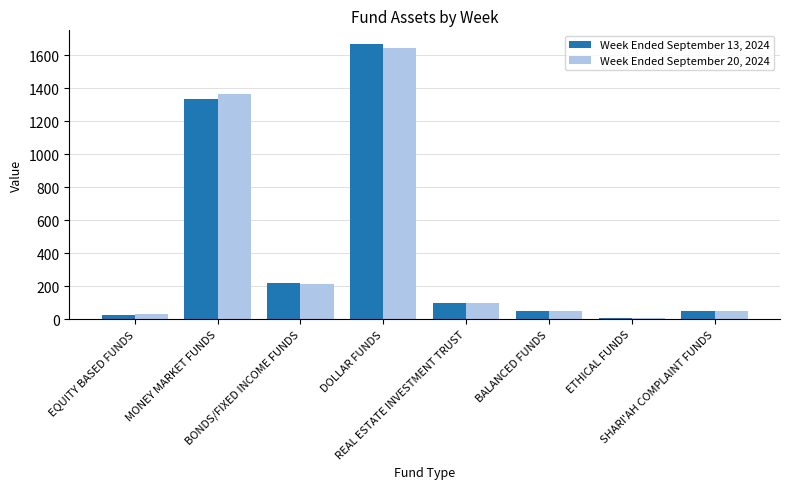

What is the maximum value for Week Ended September 13, 2024?

1668.2